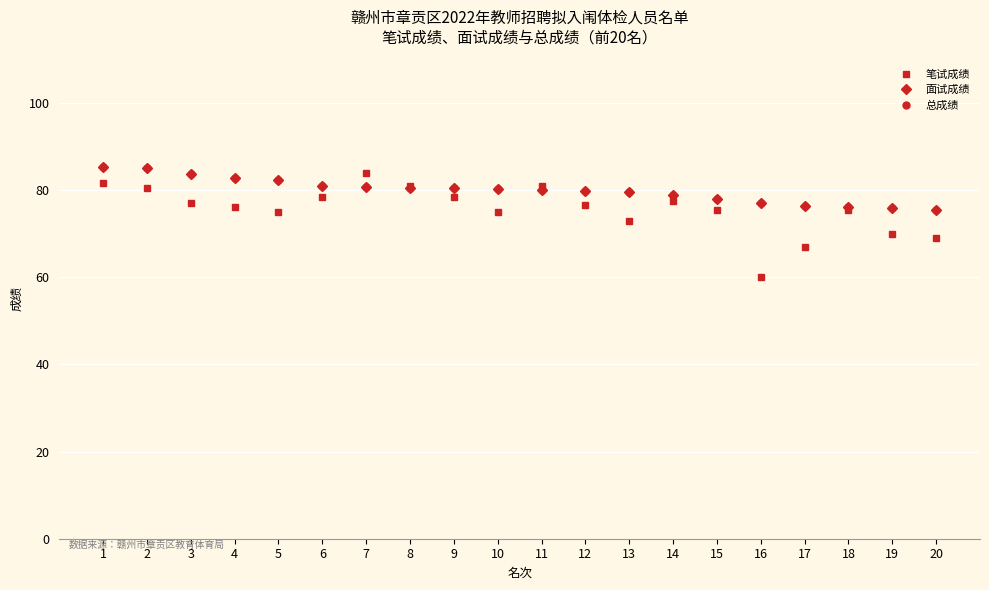

At how many categories does at least one series exceed 74?

20